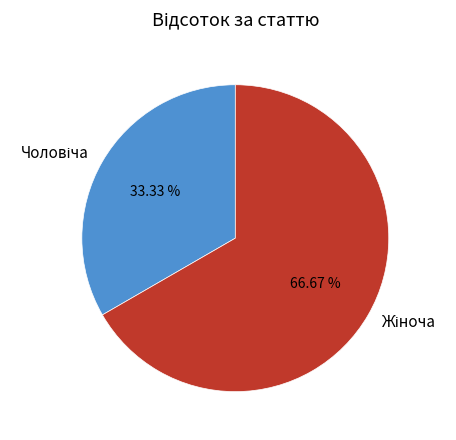

Does any single category account for the majority?

Yes